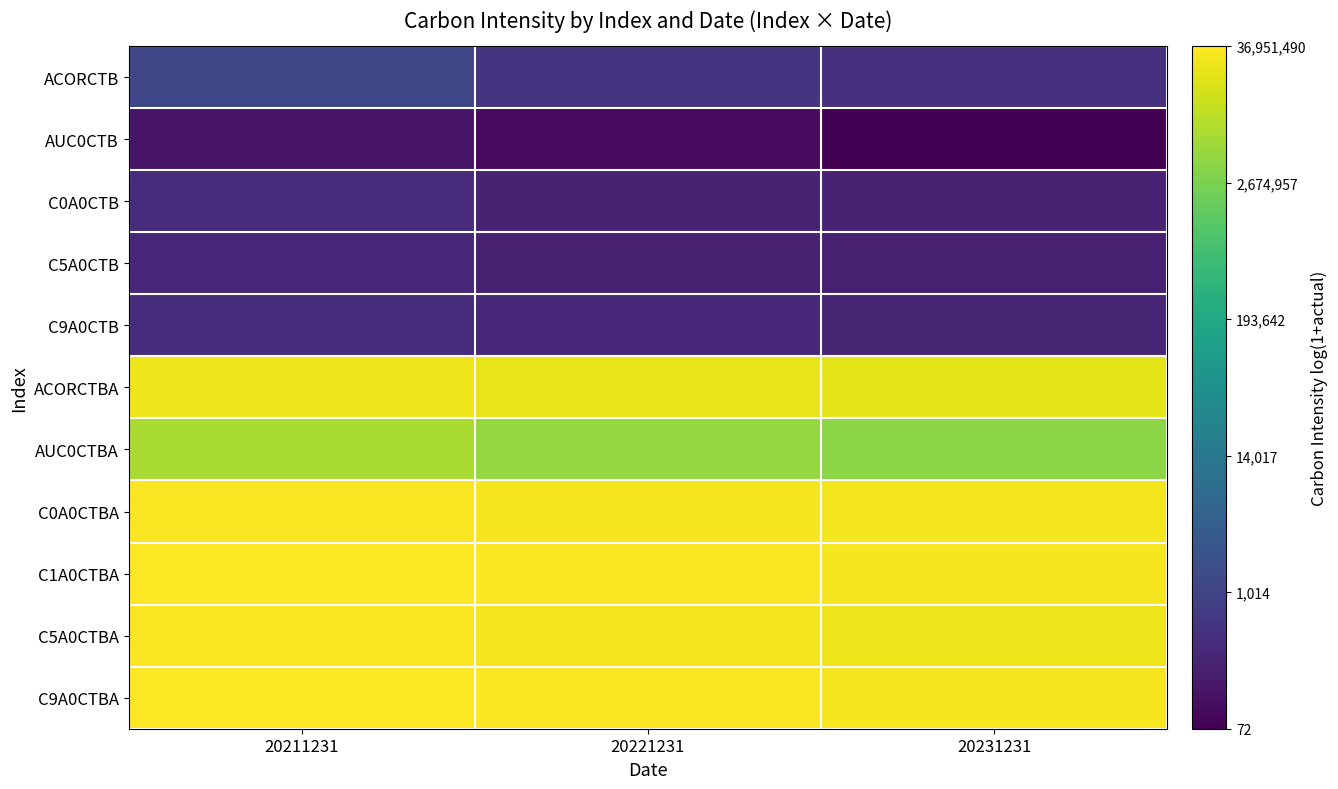

Reading left to right, what are all the values shown in this chart?

ACORCTB: 20211231=7.1	20221231=6.3	20231231=6.2
AUC0CTB: 20211231=5.0	20221231=4.7	20231231=4.3
C0A0CTB: 20211231=5.9	20221231=5.6	20231231=5.5
C5A0CTB: 20211231=5.7	20221231=5.5	20231231=5.4
C9A0CTB: 20211231=6.0	20221231=5.8	20231231=5.7
ACORCTBA: 20211231=17.1	20221231=16.9	20231231=16.9
AUC0CTBA: 20211231=15.7	20221231=15.4	20231231=15.1
C0A0CTBA: 20211231=17.4	20221231=17.3	20231231=17.2
C1A0CTBA: 20211231=17.4	20221231=17.3	20231231=17.2
C5A0CTBA: 20211231=17.3	20221231=17.2	20231231=17.1
C9A0CTBA: 20211231=17.4	20221231=17.3	20231231=17.3